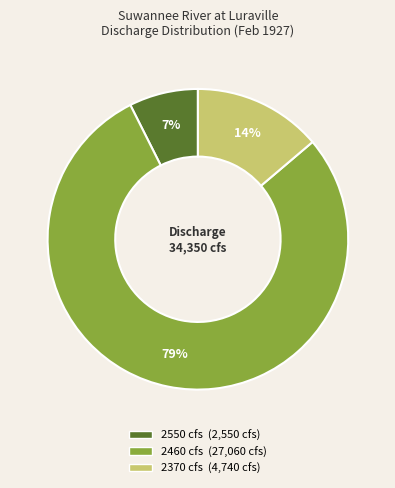

To the nearest percent, what is the average slice percentage?

33%